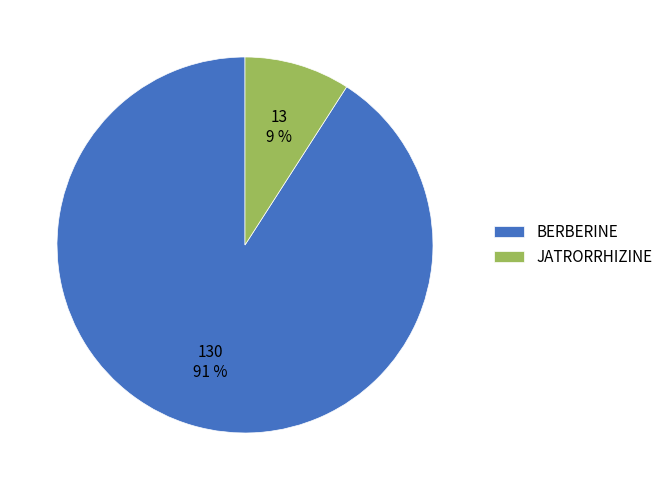

What is the smallest slice in the pie chart?

JATRORRHIZINE